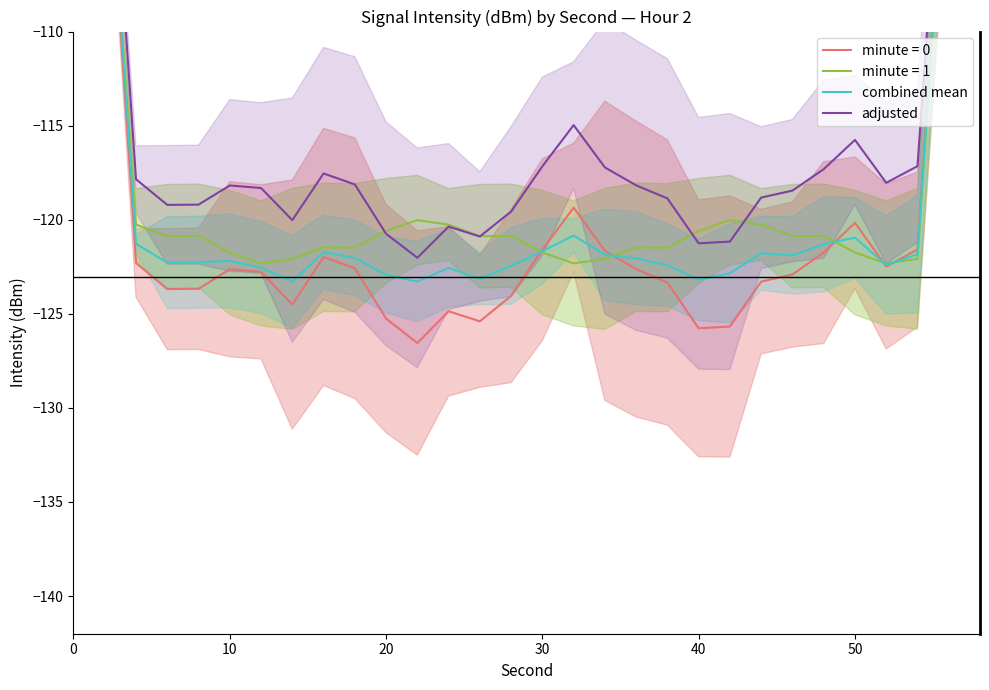

What is the highest value of the combined mean series?

-72.8